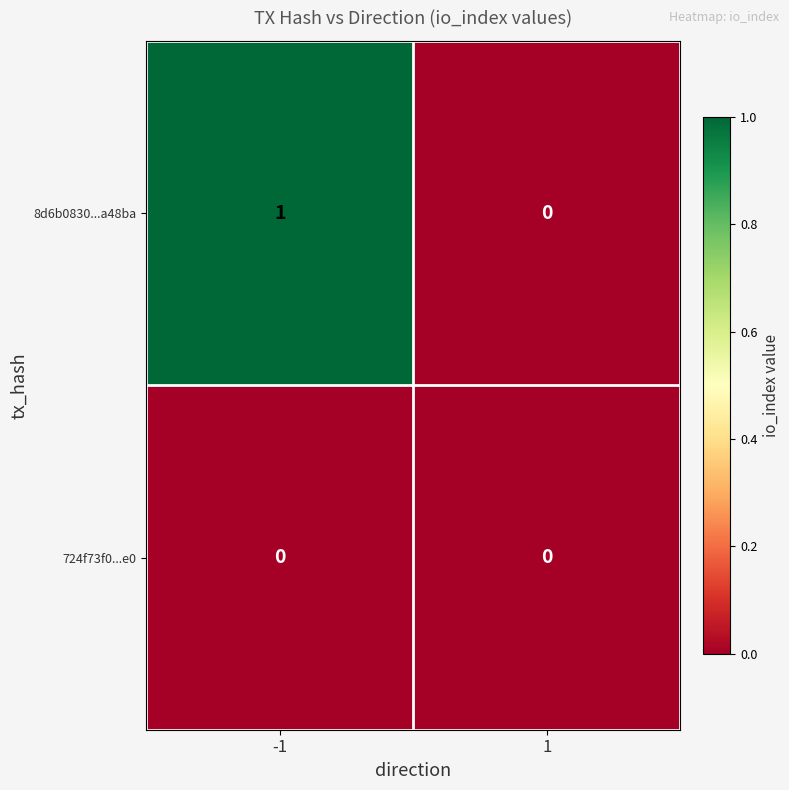

What is the total value across all series at -1?

1